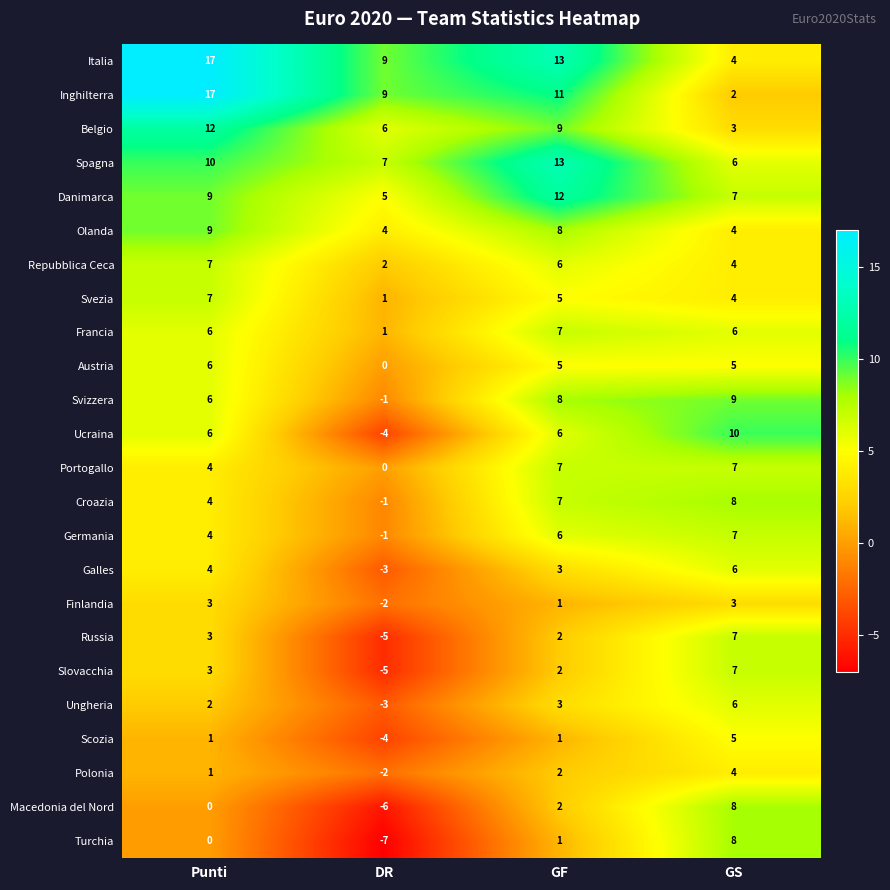

What is the minimum value shown in the chart?

-7